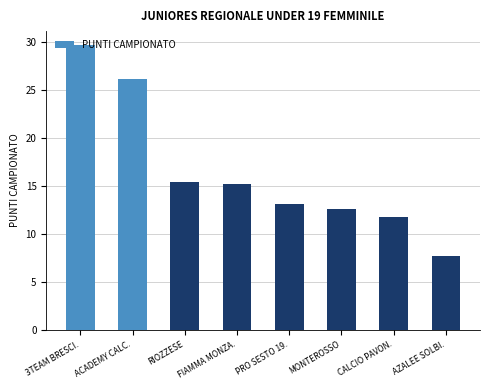

Which has a higher value, 3TEAM BRESCI. or RIOZZESE?

3TEAM BRESCI.